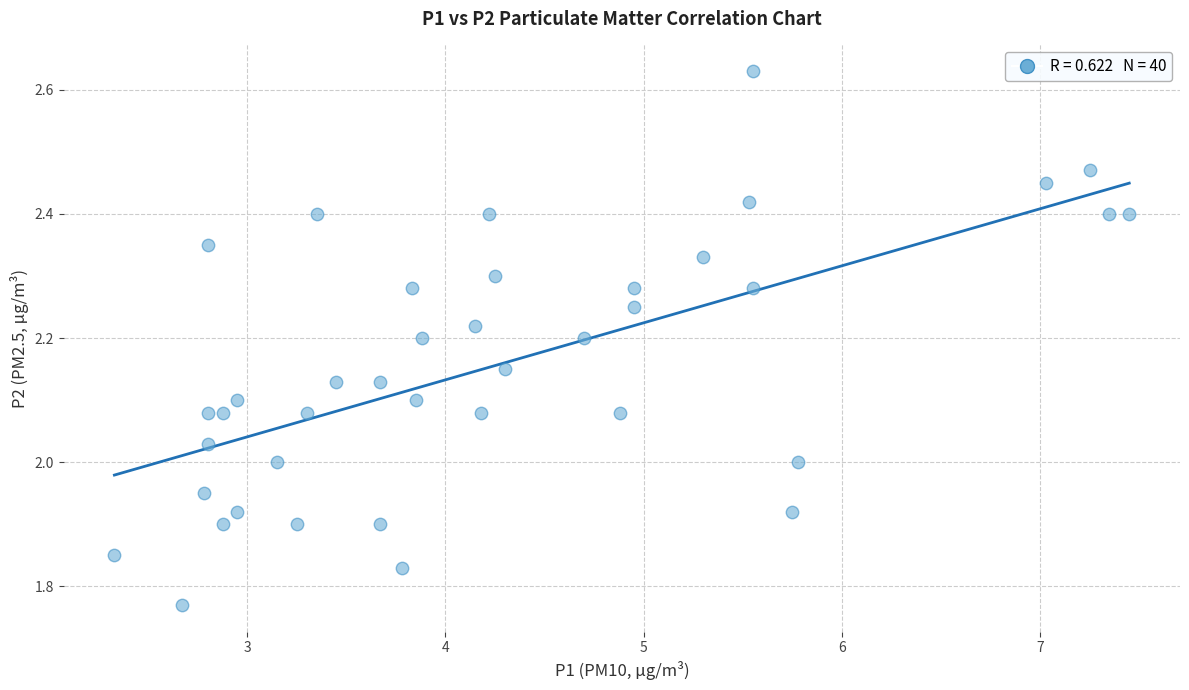

What is the range of Y values (max minus min)?

0.9